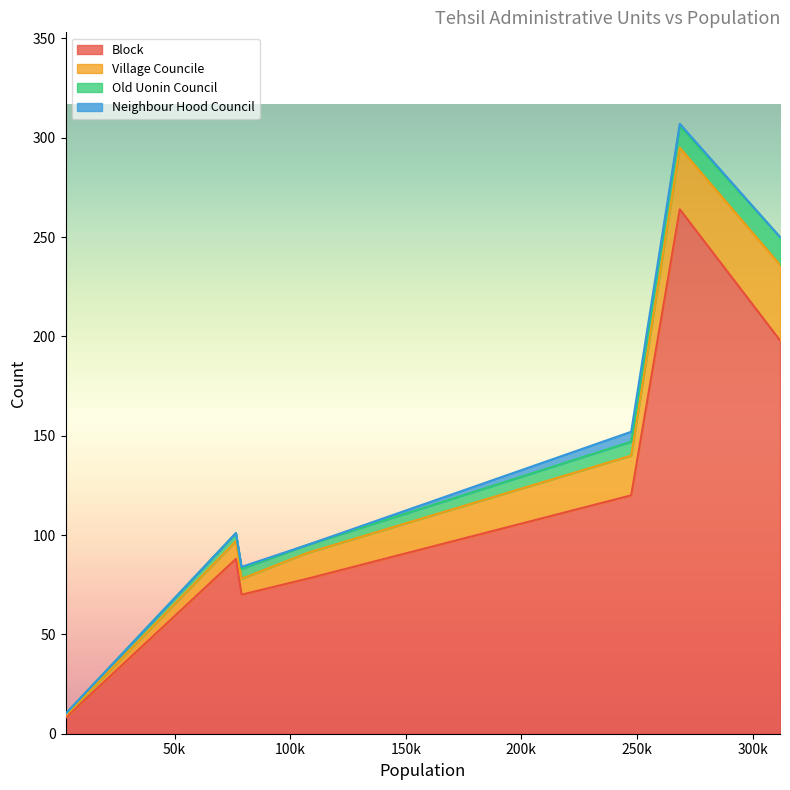

Reading left to right, what are all the values shown in this chart?

Block: BARANG=88	CHAMARKAND=8	KHAR=120	MAMUND=198	NAWAGAI=70	SALARZAI=264	UTMAN KHEL=78
Village Councile: BARANG=9	CHAMARKAND=1	KHAR=20	MAMUND=38	NAWAGAI=8	SALARZAI=31	UTMAN KHEL=13
Old Uonin Council: BARANG=4	CHAMARKAND=1	KHAR=7	MAMUND=14	NAWAGAI=5	SALARZAI=11	UTMAN KHEL=4
Neighbour Hood Council: BARANG=0	CHAMARKAND=0	KHAR=5	MAMUND=0	NAWAGAI=1	SALARZAI=1	UTMAN KHEL=0